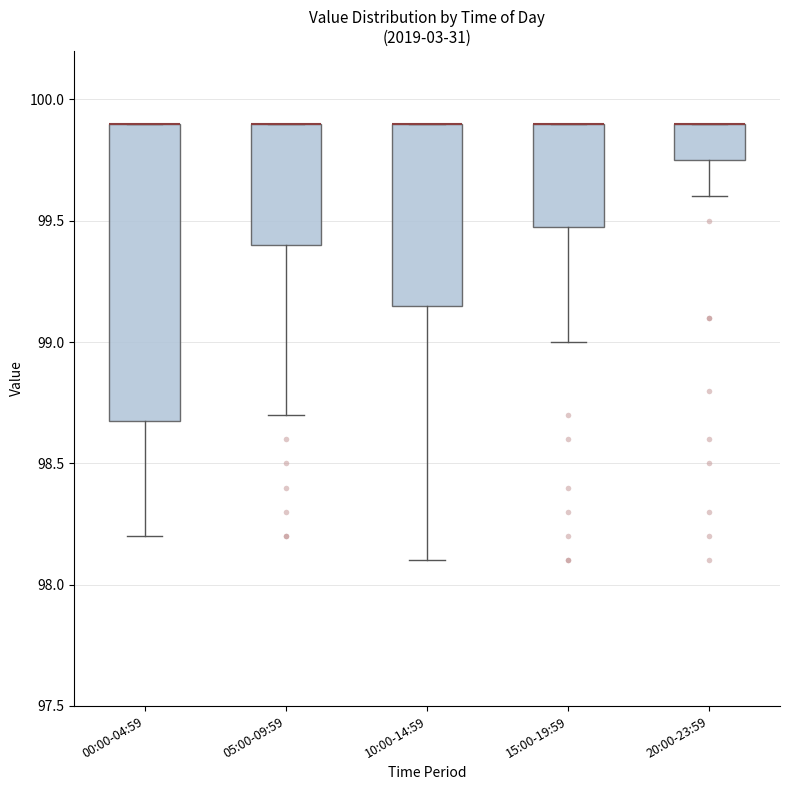

Reading left to right, read every box against the y-axis: the position of its median line, the range the box covers, and the ends of its whiskers. The values are not printed on the chart, so give them approximately, as read against the axis.

00:00-04:59: median 99.90 (drawn on the box's upper edge), box 98.70 to 99.90, whiskers 98.20 to 99.90
05:00-09:59: median 99.90 (drawn on the box's upper edge), box 99.40 to 99.90, whiskers 98.70 to 99.90
10:00-14:59: median 99.90 (drawn on the box's upper edge), box 99.15 to 99.90, whiskers 98.10 to 99.90
15:00-19:59: median 99.90 (drawn on the box's upper edge), box 99.50 to 99.90, whiskers 99.00 to 99.90
20:00-23:59: median 99.90 (drawn on the box's upper edge), box 99.75 to 99.90, whiskers 99.60 to 99.90